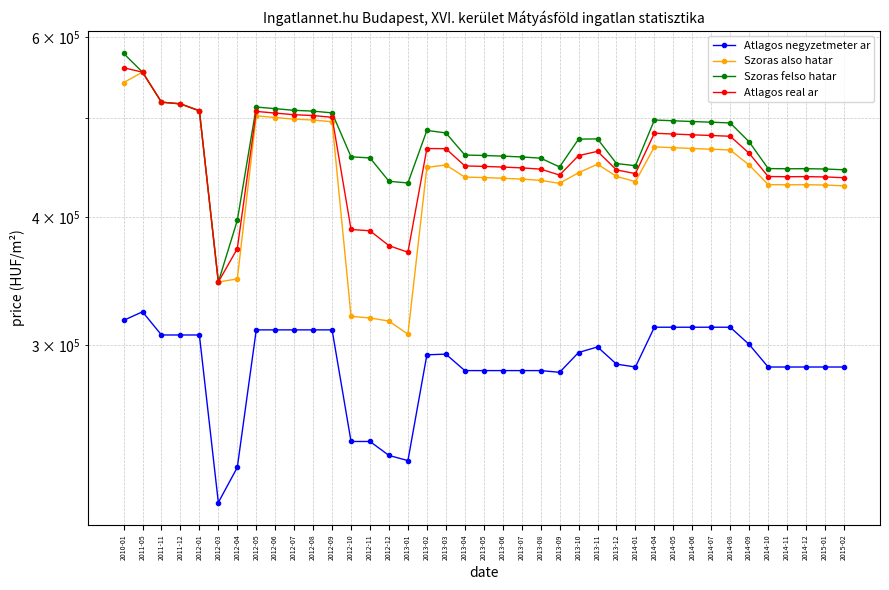

Rank the categories by Szoras felso hatar value from lowest to highest.

2012-03, 2012-04, 2013-01, 2012-12, 2015-02, 2015-01, 2014-11, 2014-12, 2014-10, 2013-09, 2014-01, 2013-12, 2013-08, 2012-11, 2013-07, 2012-10, 2013-06, 2013-05, 2013-04, 2014-09, 2013-10, 2013-11, 2013-03, 2013-02, 2014-08, 2014-07, 2014-06, 2014-05, 2014-04, 2012-09, 2012-08, 2012-01, 2012-07, 2012-06, 2012-05, 2011-12, 2011-11, 2011-05, 2010-01